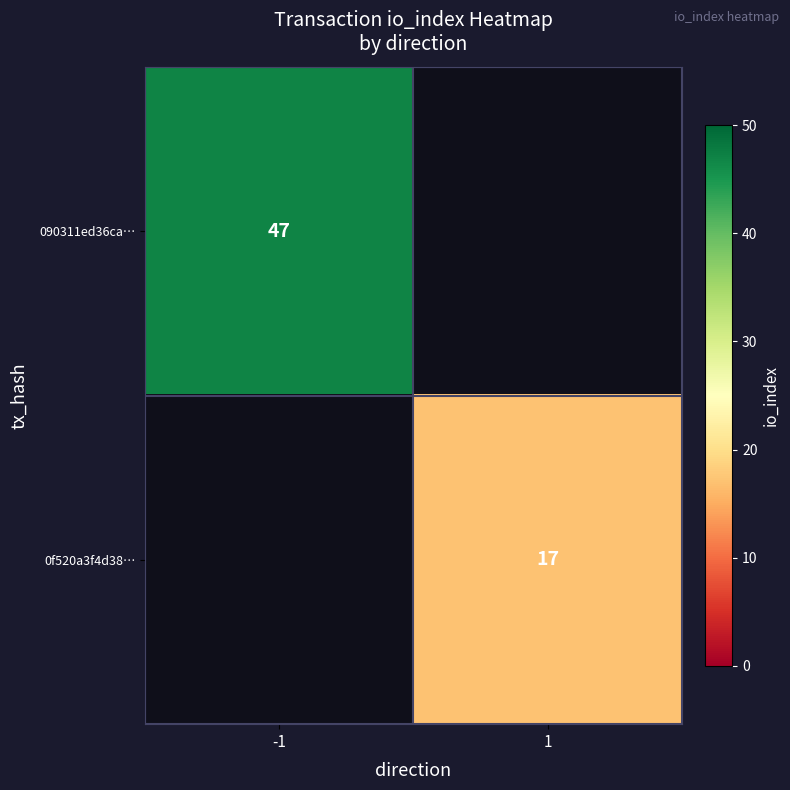

What is the maximum value shown in the chart?

47.0